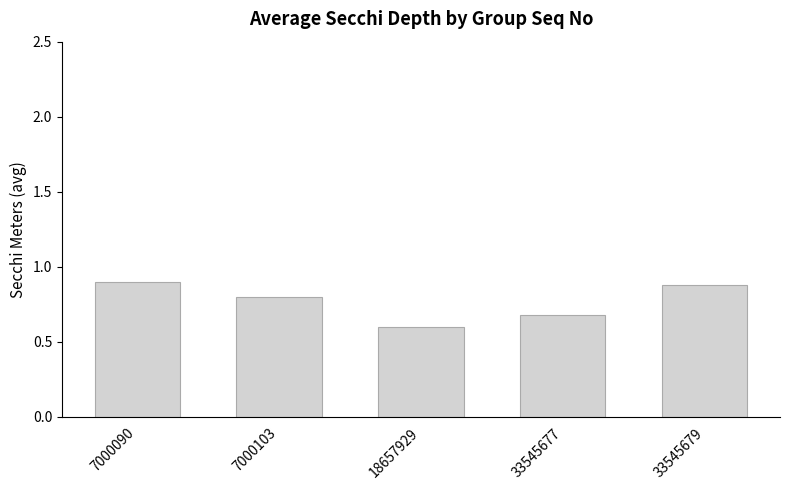

Is it true that the value at 7000103 is 1.2?

False